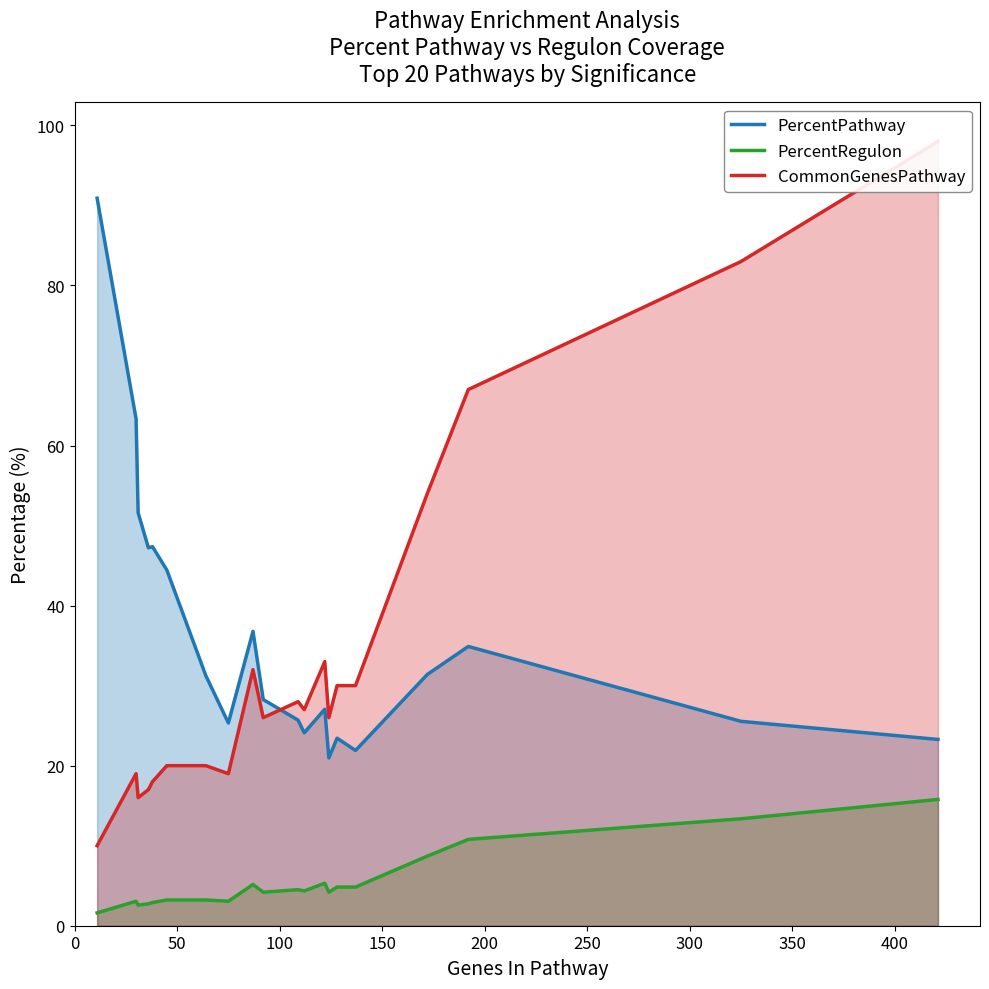

True or false: PercentPathway and PercentRegulon cross at least once.

False